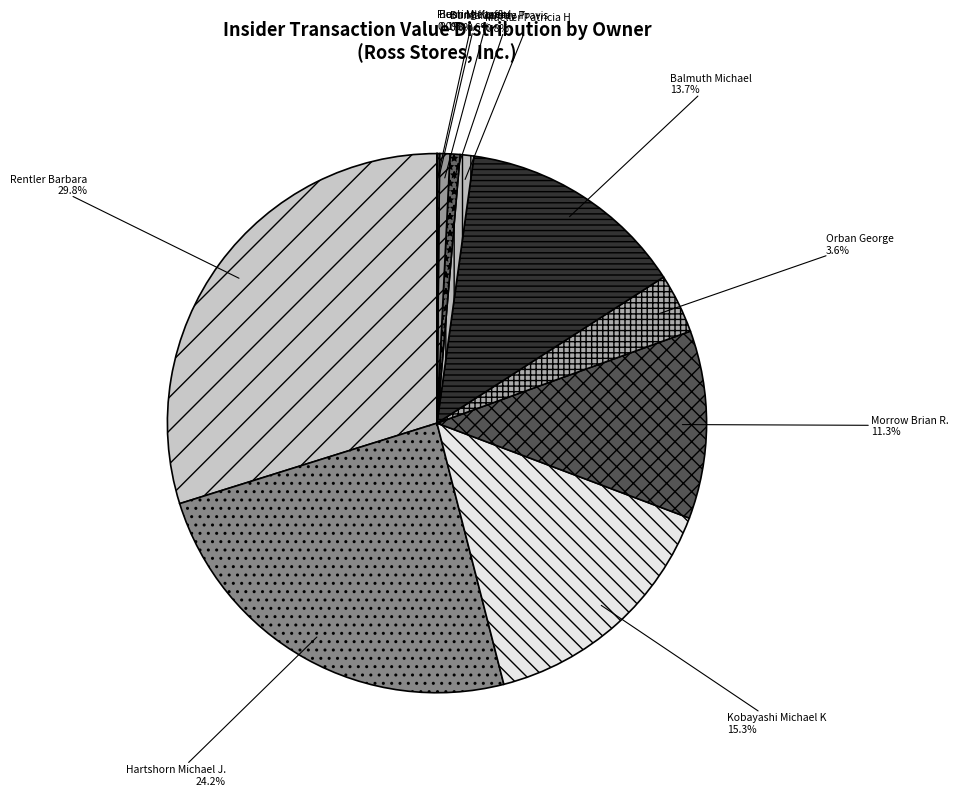

Is there a majority slice in this chart?

No